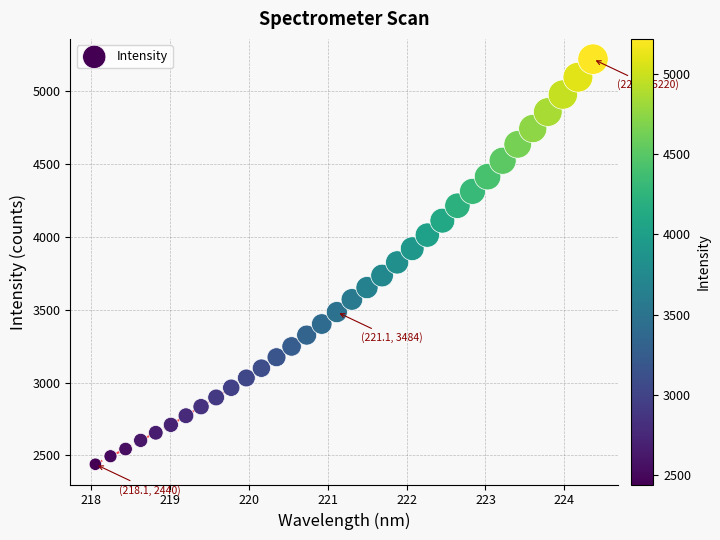

What is the range of Y values (max minus min)?

2779.9